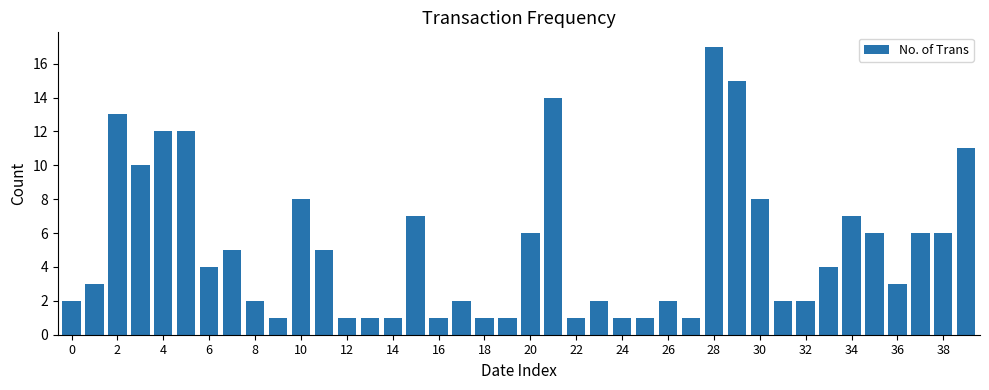

What is the value of the 30th bar from the left?

15